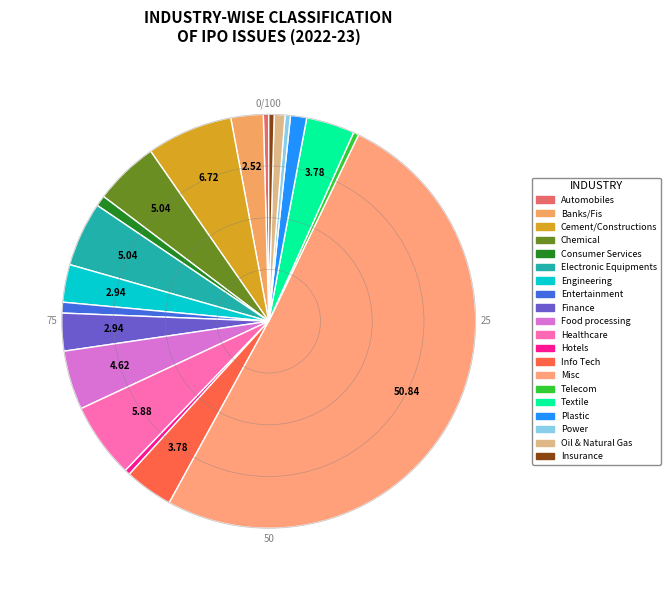

Do Misc and Consumer Services together represent more than half of the pie?

Yes